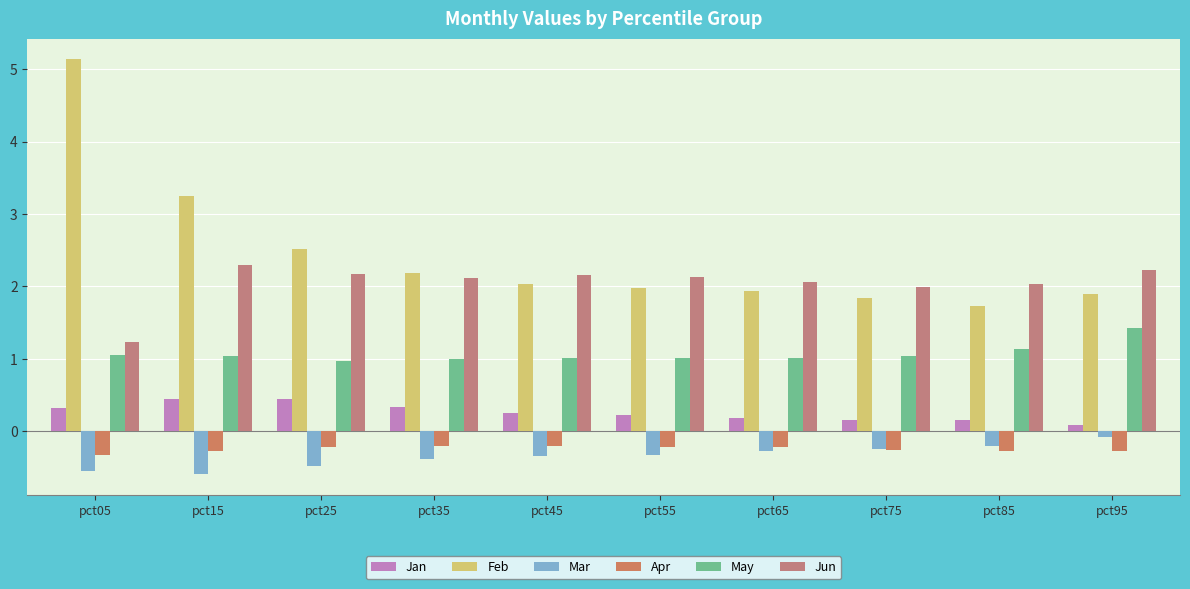

At which category does the chart reach its minimum across all series?

pct15